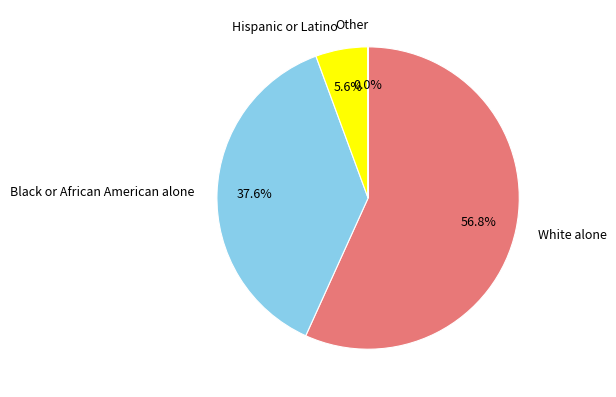

What percentage do White alone and Hispanic or Latino together represent?

62.4%